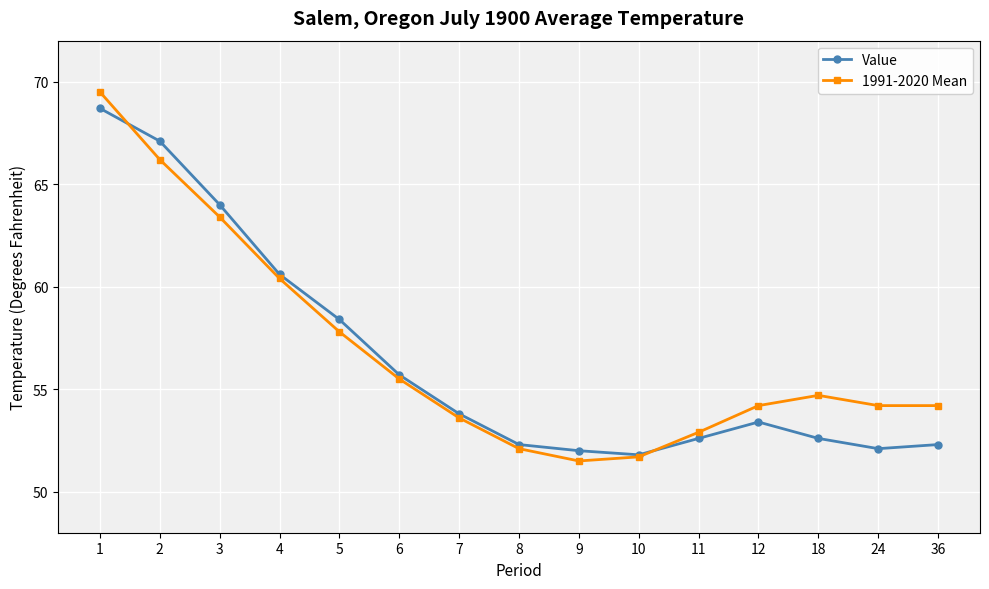

How many series are shown in this chart?

2